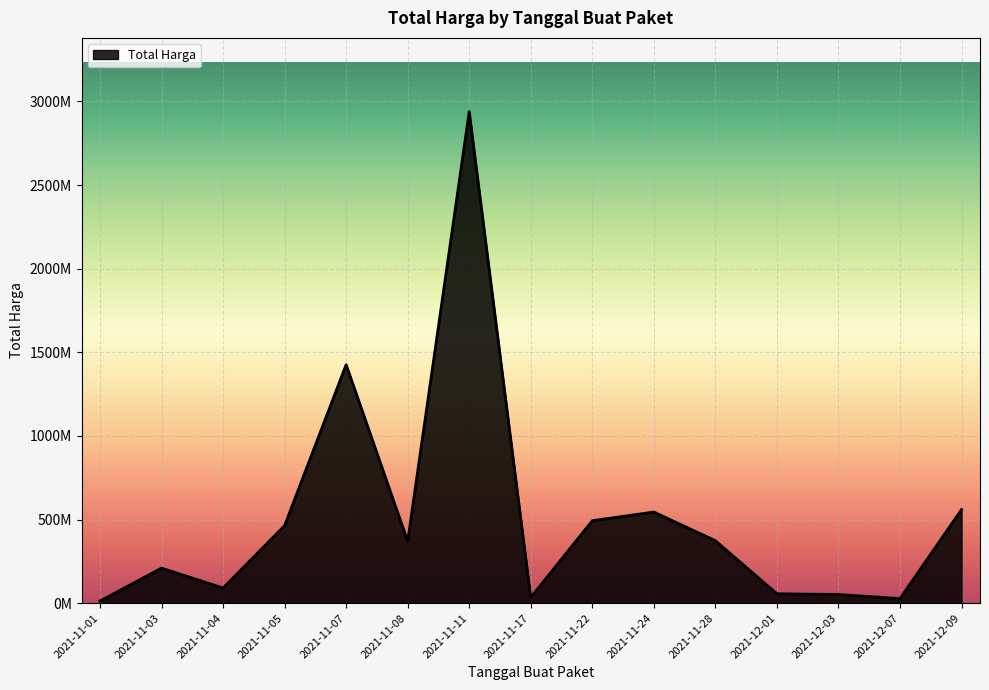

Rank the categories by value from highest to lowest.

2021-11-11, 2021-11-07, 2021-12-09, 2021-11-24, 2021-11-22, 2021-11-05, 2021-11-28, 2021-11-08, 2021-11-03, 2021-11-04, 2021-12-01, 2021-12-03, 2021-11-17, 2021-12-07, 2021-11-01